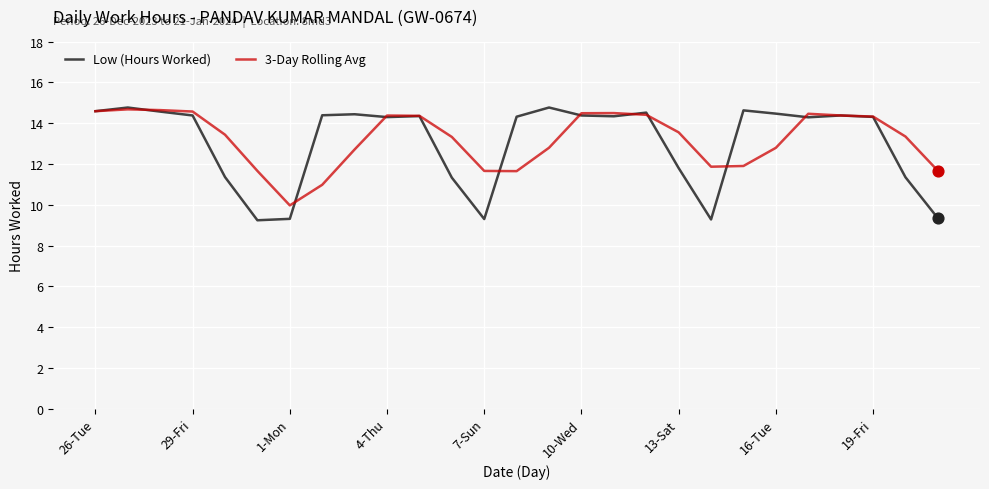

Which series has the largest range (max minus min)?

Low (Hours Worked)